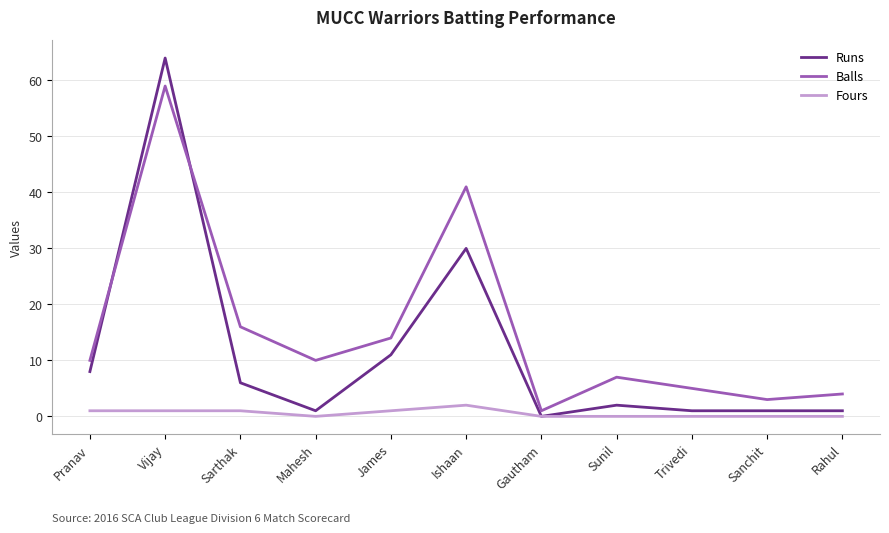

What is the difference between the highest and lowest values at Rahul?

4